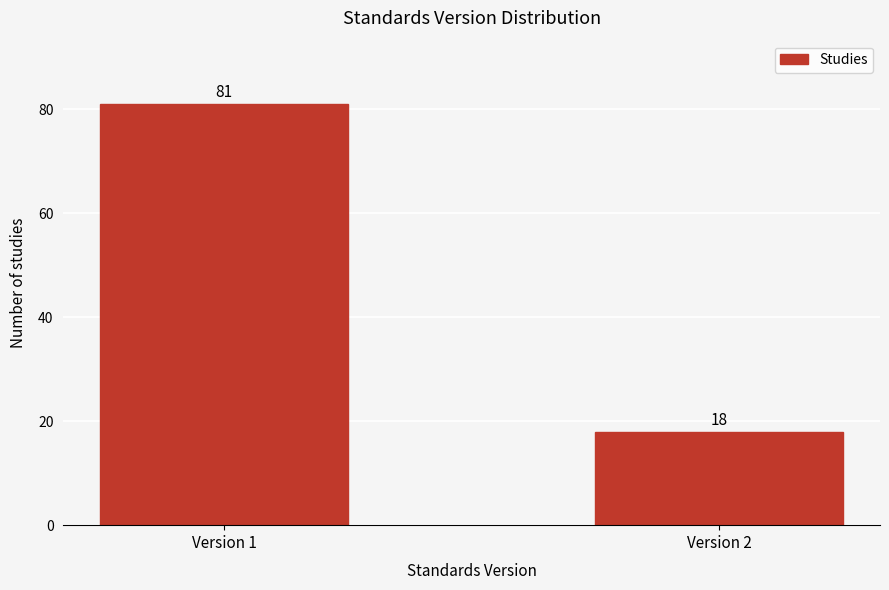

Reading left to right, list all the values displayed in this chart.

81	18